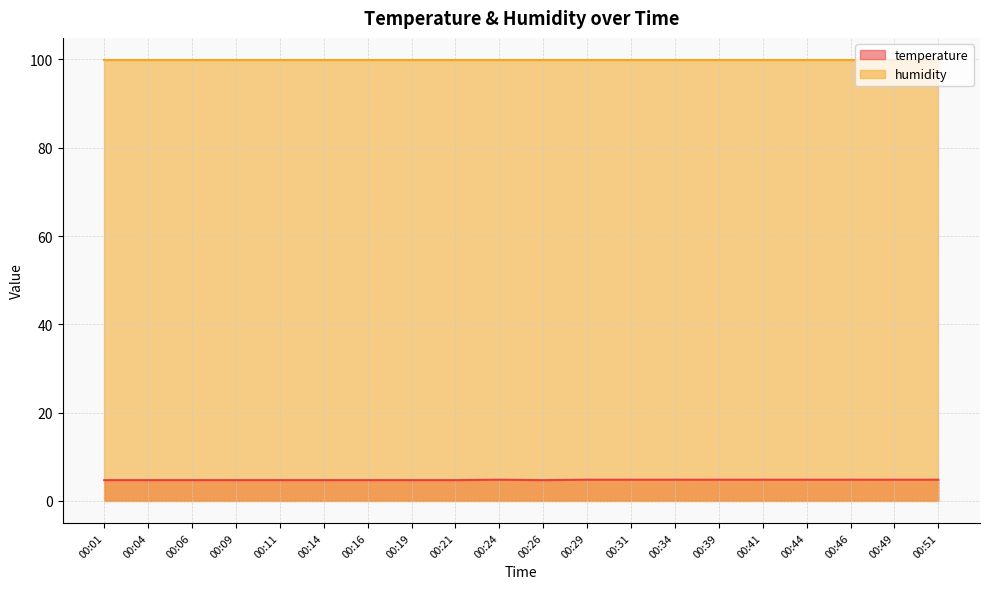

Where is the first local minimum?

00:26